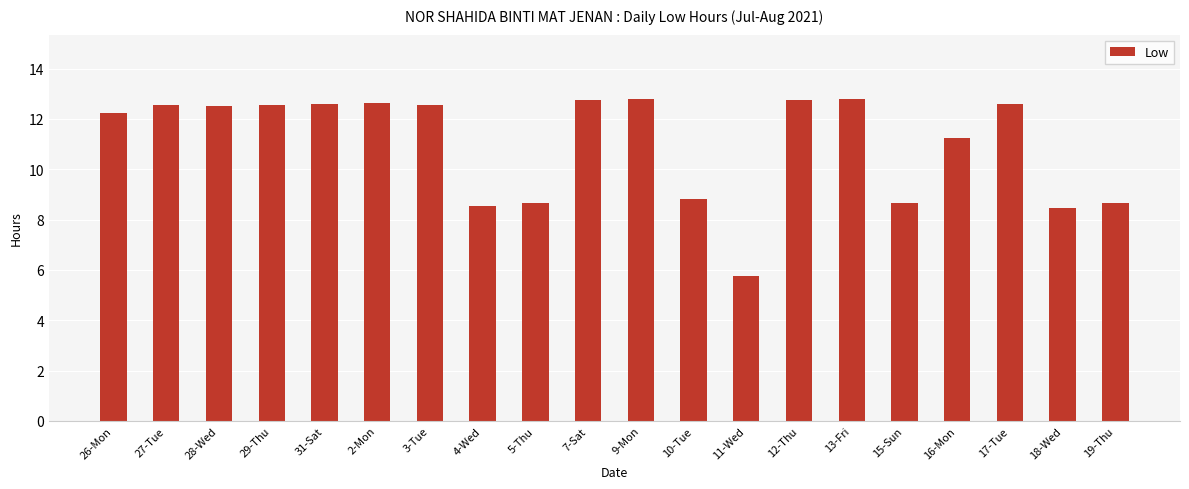

At which label does the data first exceed 12?

26-Mon